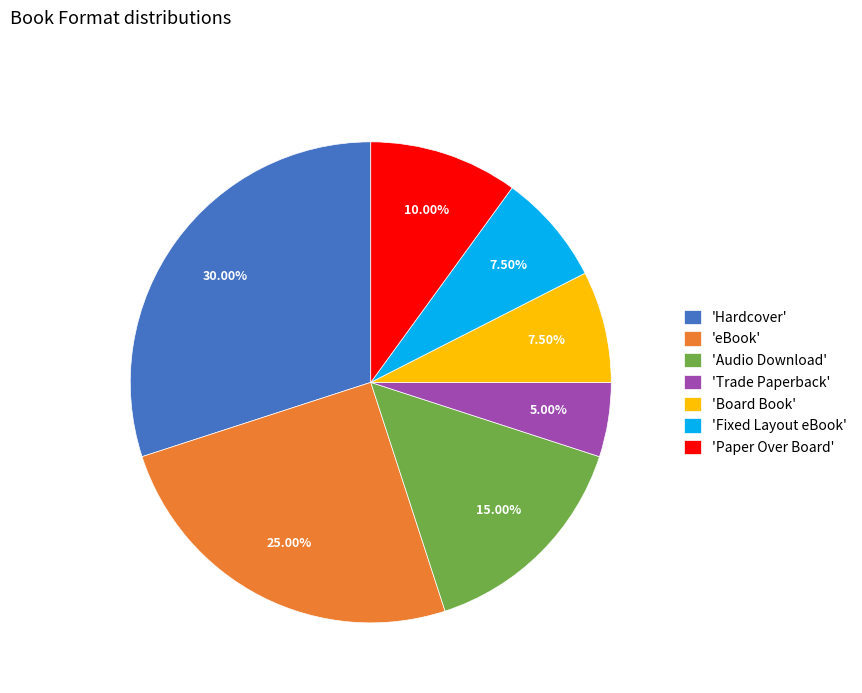

Does any single category account for the majority?

No